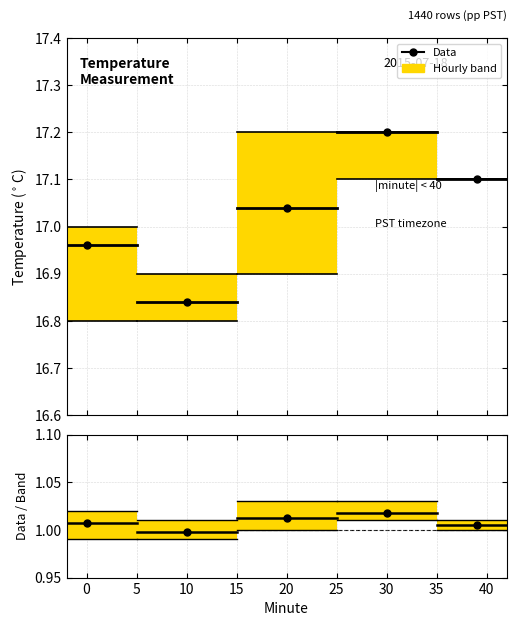

What is the maximum value shown in the chart?

17.2